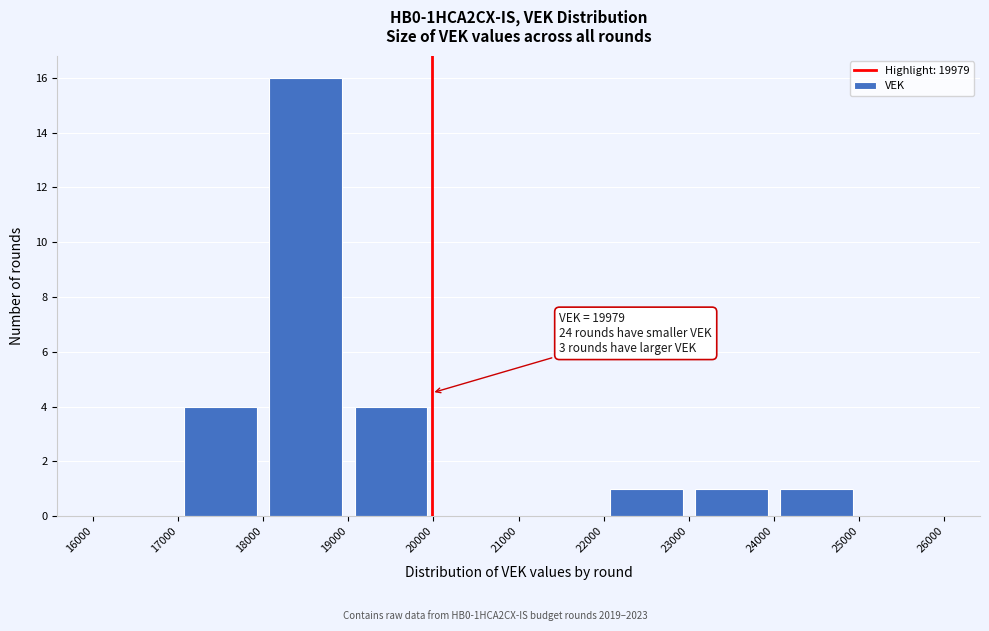

Which range on the x-axis has the tallest bar?

18000 to 19000